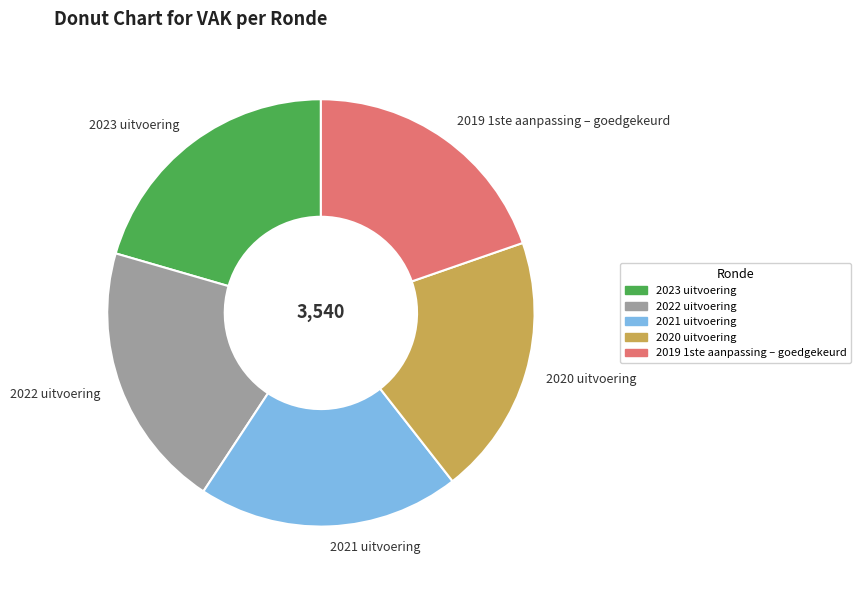

Is 2021 uitvoering the majority of the pie?

No